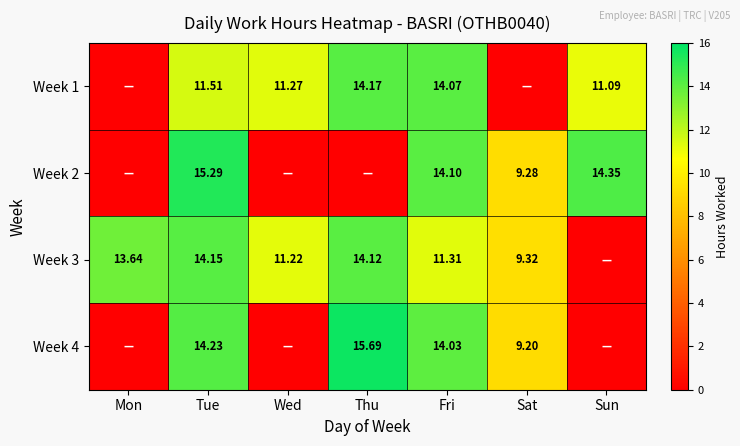

Is the value of Week 1 at Fri greater than the value of Week 3 at Tue?

No